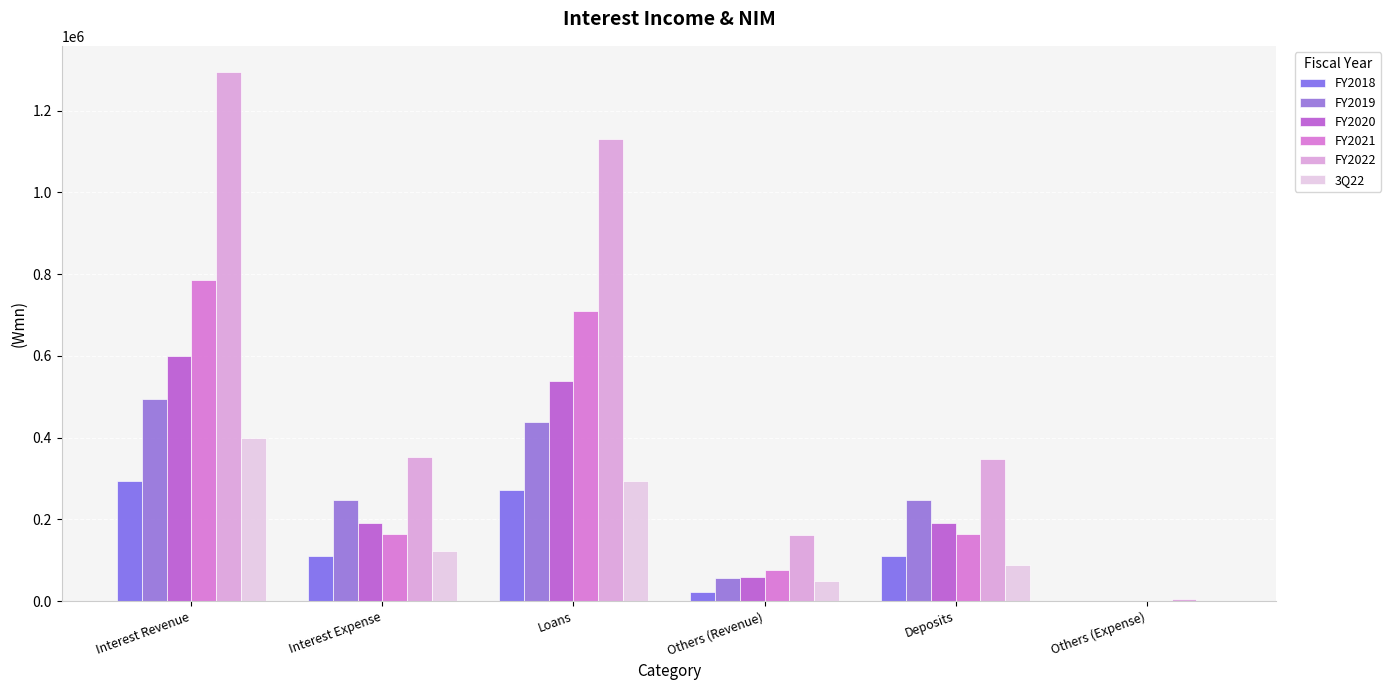

What is the difference between the highest and lowest values at Deposits?

258170.0